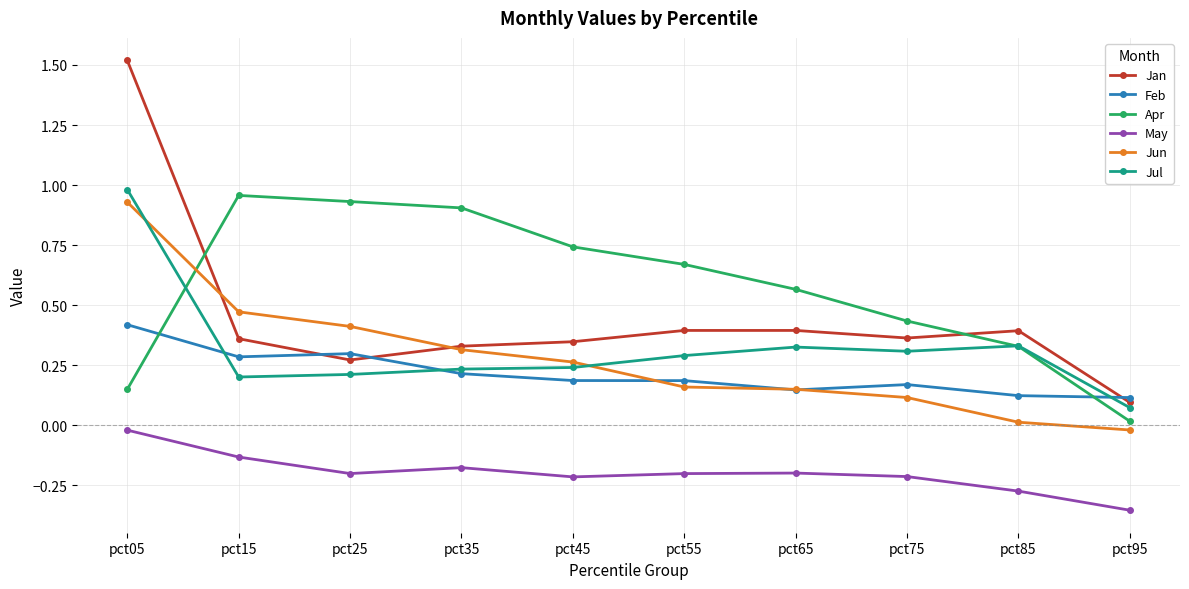

How many data points does each series have?

10